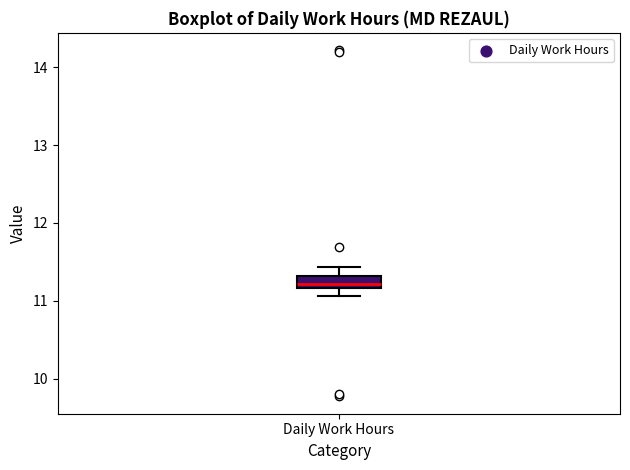

Read this box plot against the y-axis: the position of the median line, the range covered by the box, and the ends of both whiskers. The values are not printed on the chart, so give them approximately, as read against the axis.

median 11.2 (inside the box), box 11.2 to 11.3, whiskers 11.1 to 11.4